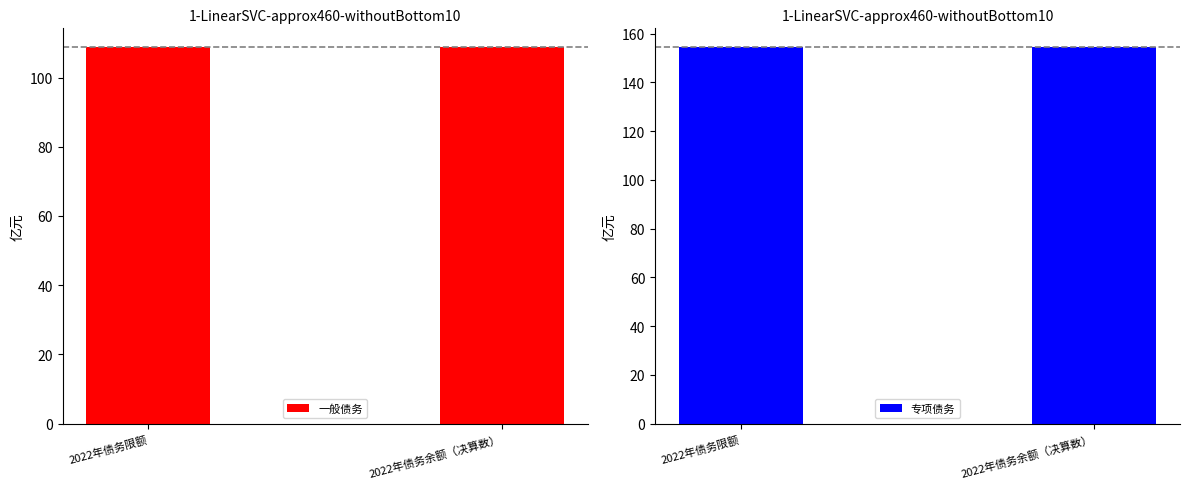

Between 2022年债务限额 and 2022年债务余额（决算数）, which series saw the biggest shift?

一般债务